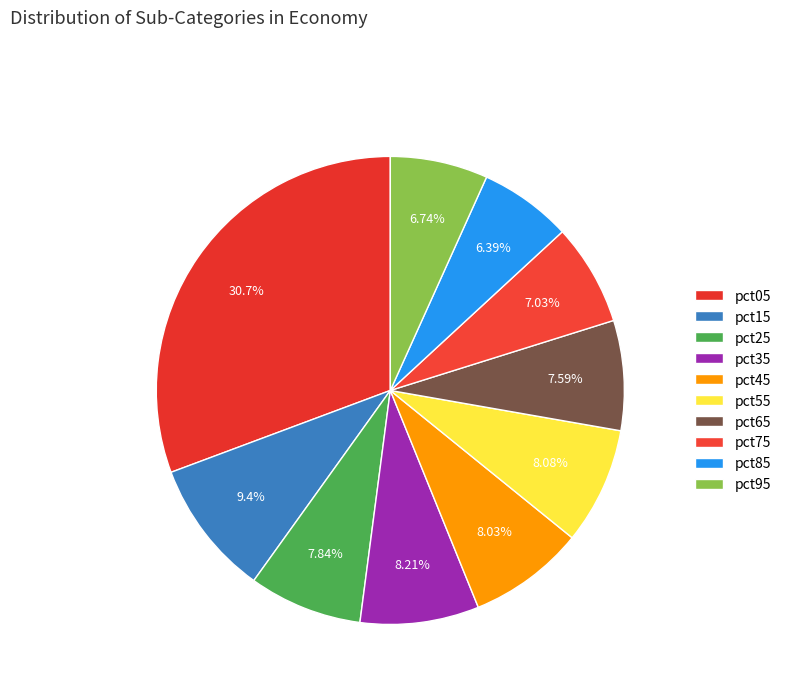

How many segments does this pie chart have?

10